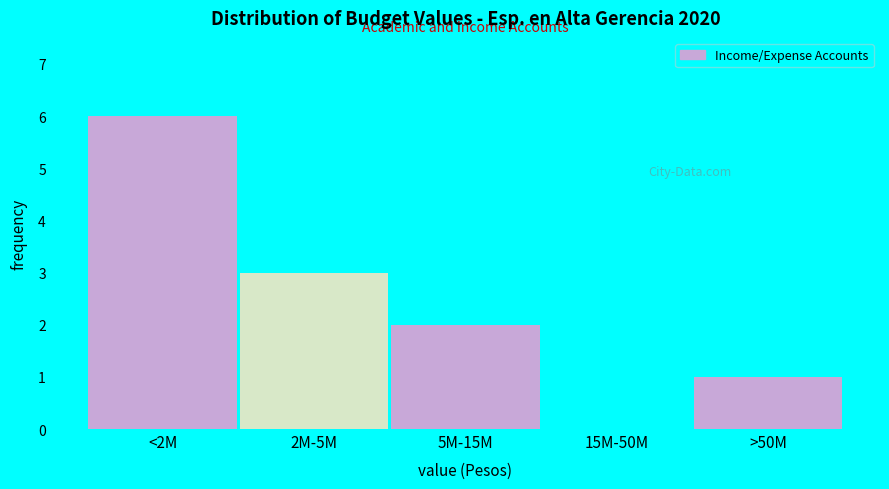

Reading left to right, extract all data points from this chart.

<2M=6	2M-5M=3	5M-15M=2	15M-50M=0	>50M=1